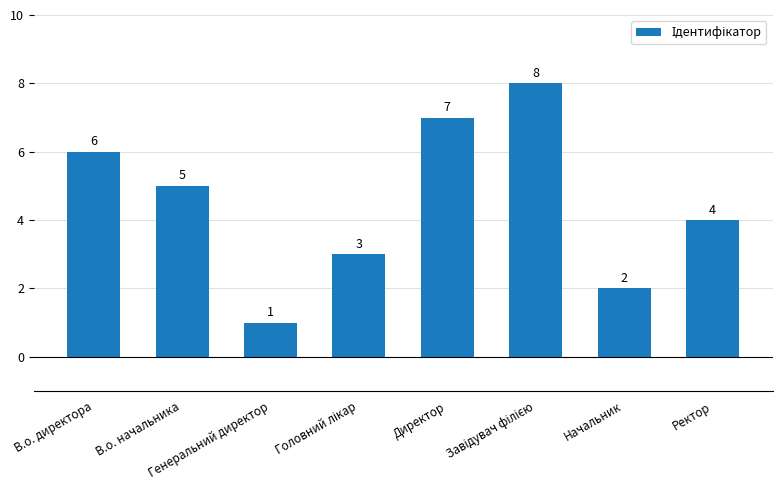

What is the difference between the second highest and second lowest values?

5